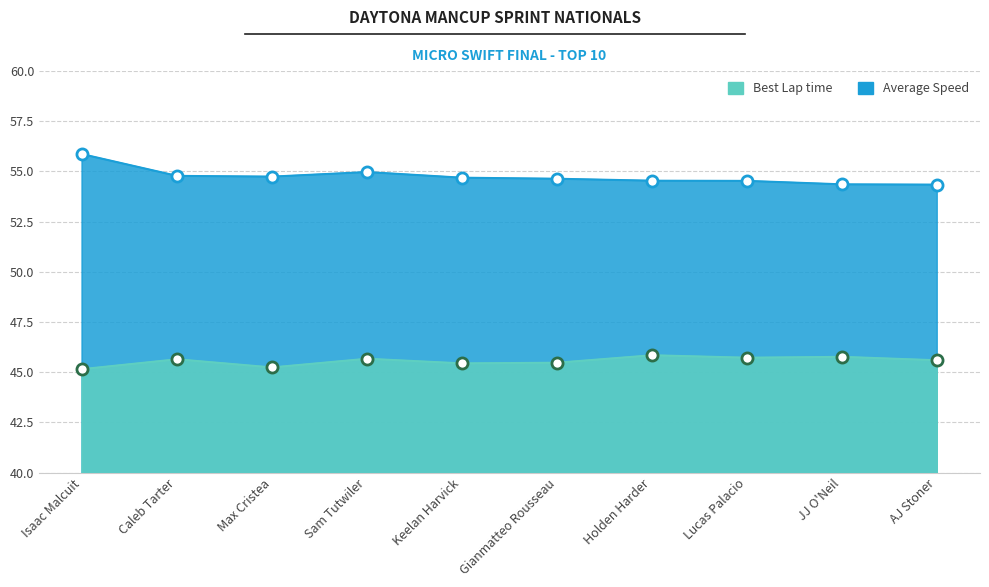

Rank the series at Max Cristea from highest to lowest value.

Average Speed, Best Lap time